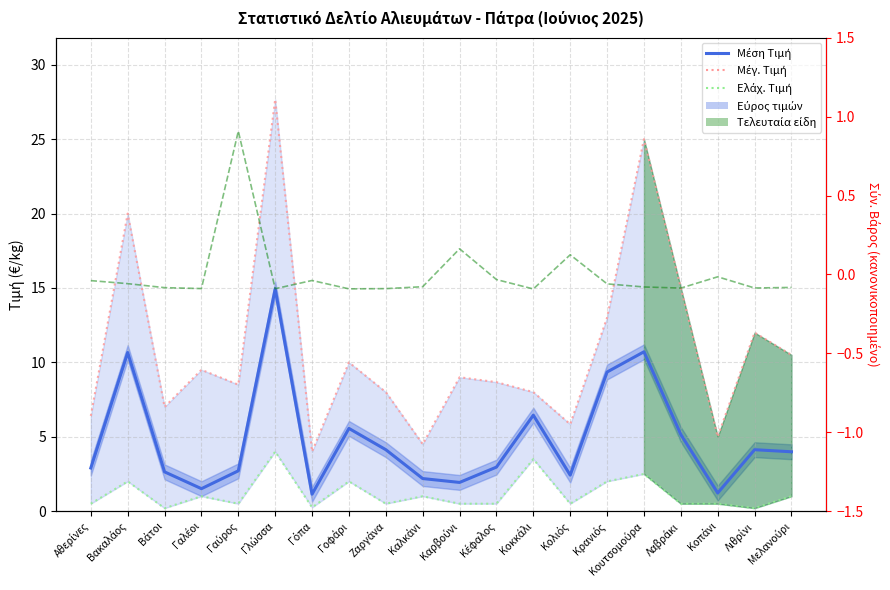

At how many categories does at least one series exceed 2?

20